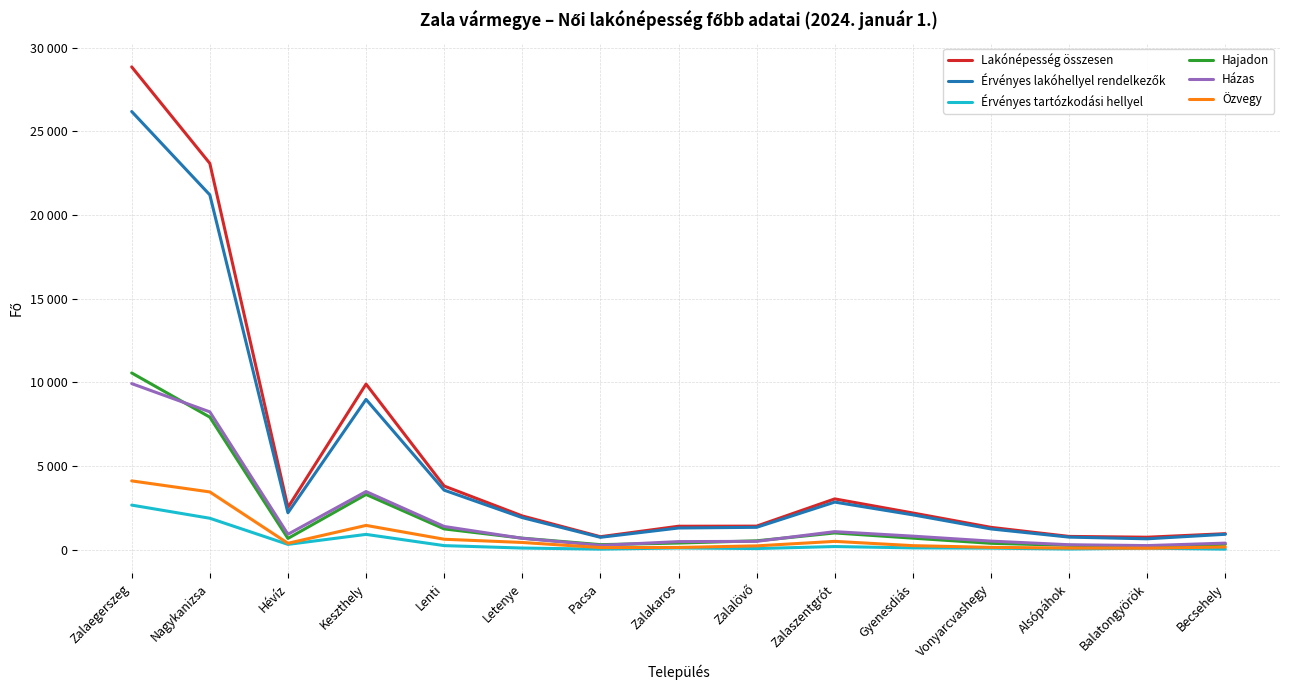

Which series changed the most between Zalaegerszeg and Keszthely?

Lakónépesség összesen